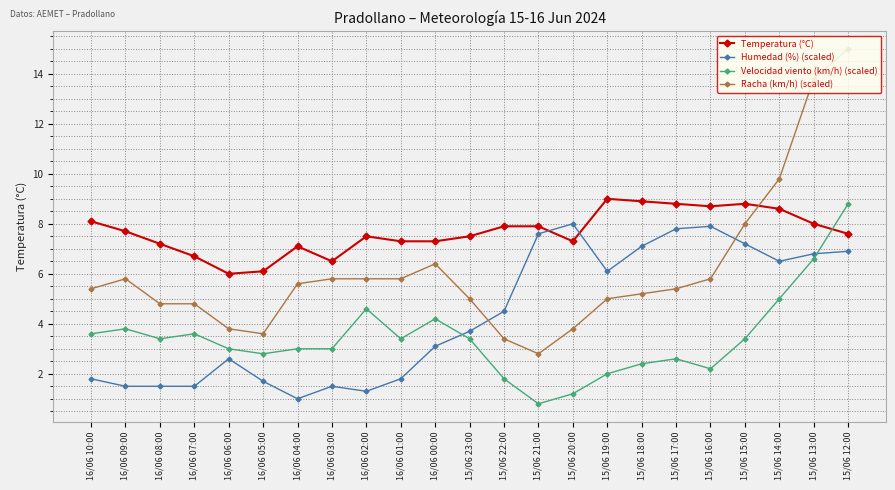

What is the label of the 22nd point from the right?

16/06 09:00